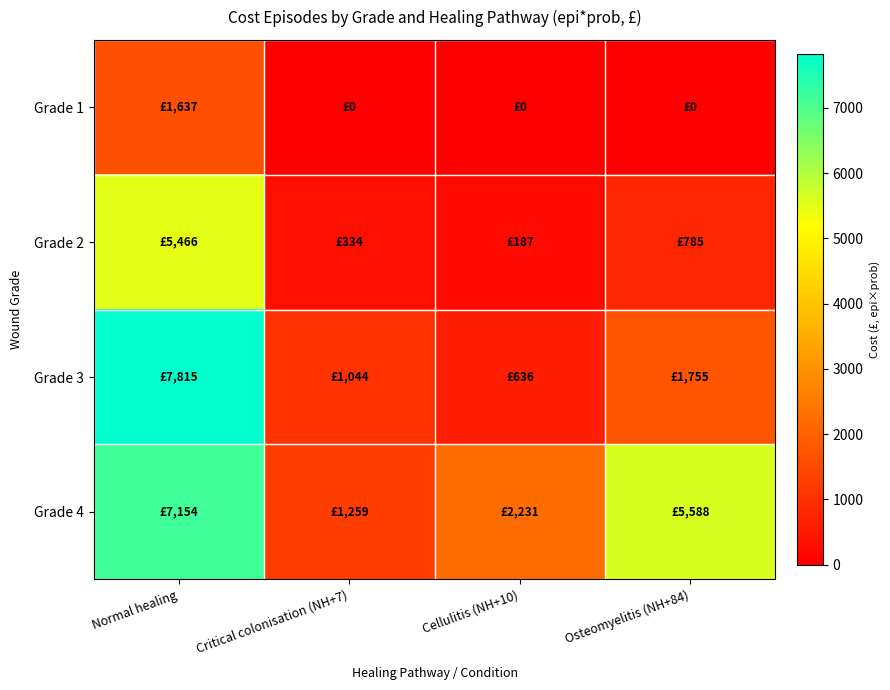

Reading left to right, what are all the values shown in this chart?

Grade 1: Normal healing=1636.9	Critical colonisation (NH+7)=0.0	Cellulitis (NH+10)=0.0	Osteomyelitis (NH+84)=0.0
Grade 2: Normal healing=5466.3	Critical colonisation (NH+7)=333.8	Cellulitis (NH+10)=186.8	Osteomyelitis (NH+84)=785.1
Grade 3: Normal healing=7815.2	Critical colonisation (NH+7)=1043.7	Cellulitis (NH+10)=636.1	Osteomyelitis (NH+84)=1754.9
Grade 4: Normal healing=7153.7	Critical colonisation (NH+7)=1259.0	Cellulitis (NH+10)=2231.5	Osteomyelitis (NH+84)=5587.7